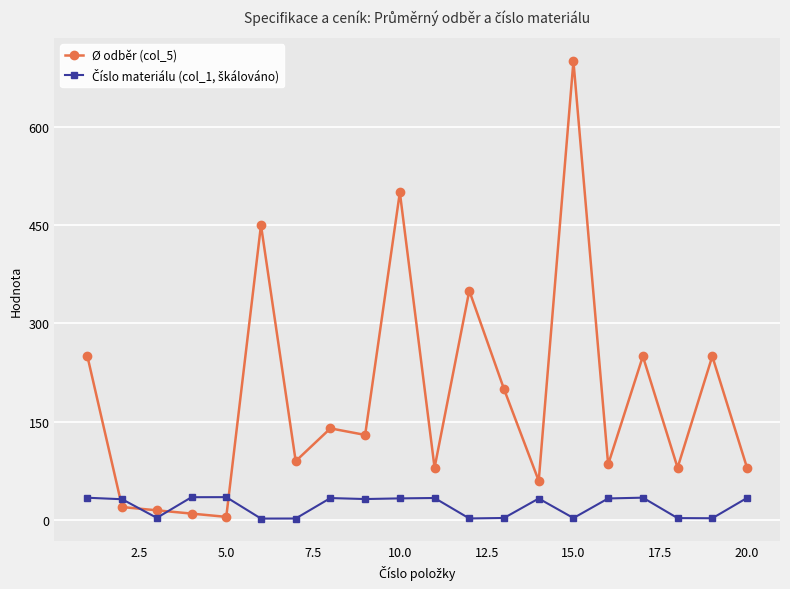

What is the value of the Ø odběr (col_5) point at the 8th from the left?

140.0